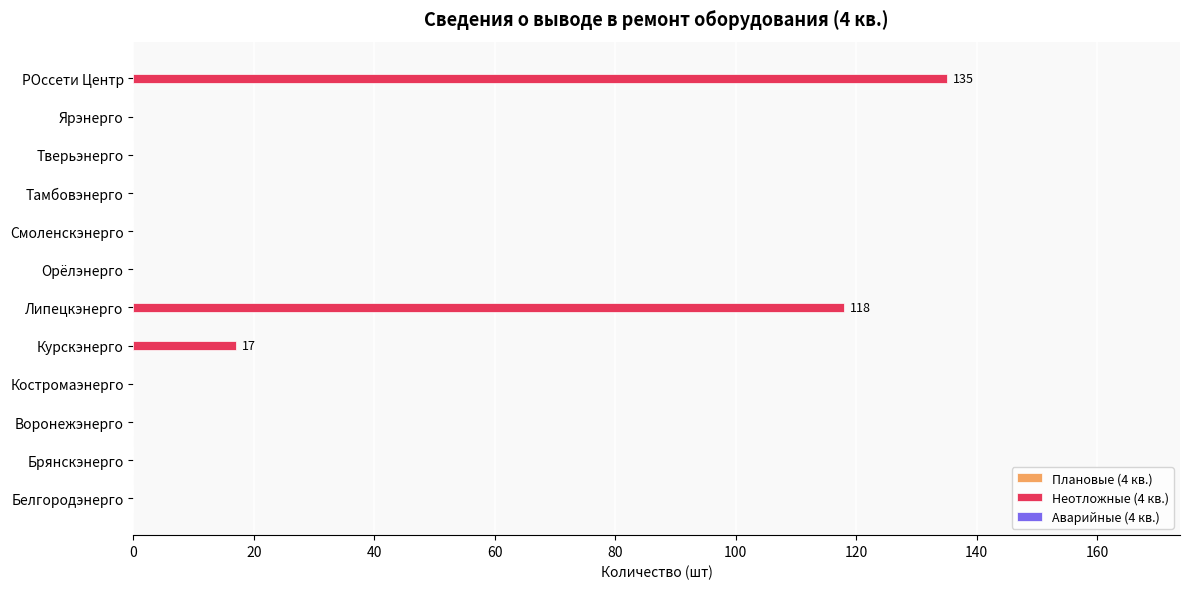

Read the value at Липецкэнерго.

118